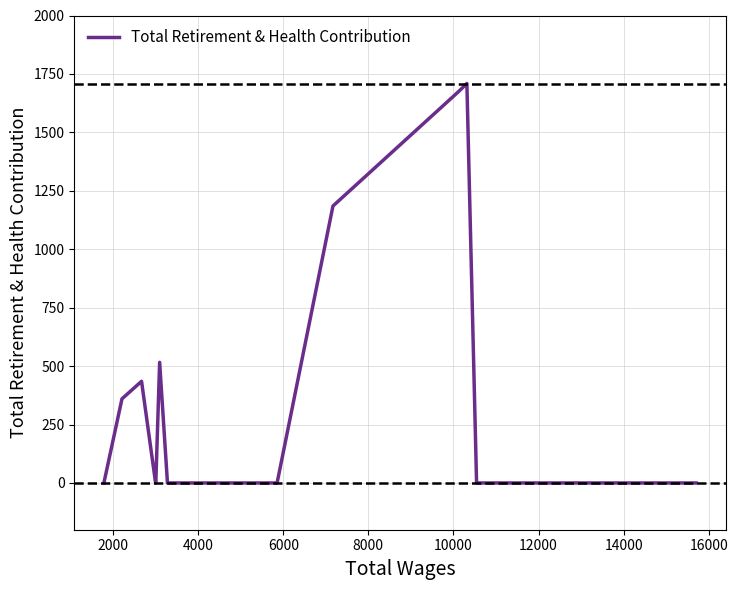

What is the difference between the maximum and minimum values?

1709